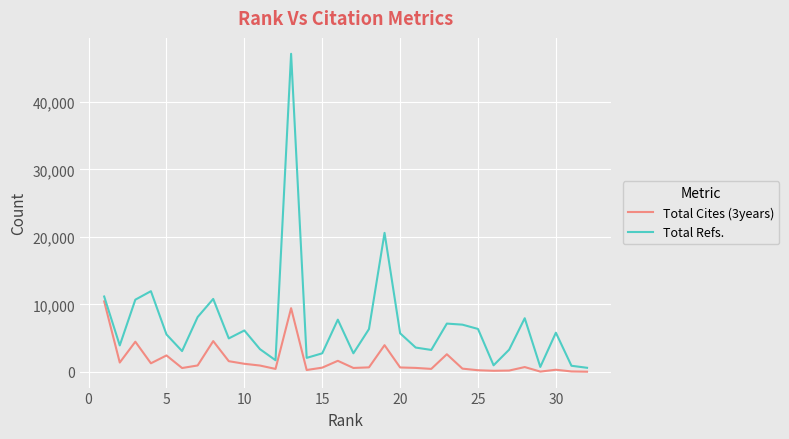

What is the difference between the maximum and minimum values in the Total Cites (3years) series?

10413